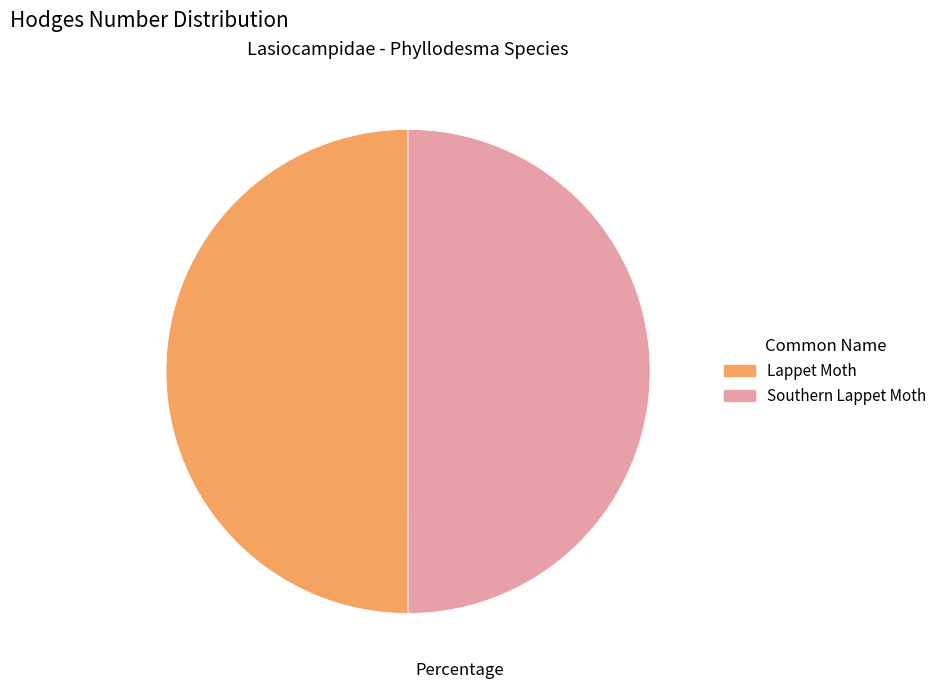

Count the number of slices in the pie.

2